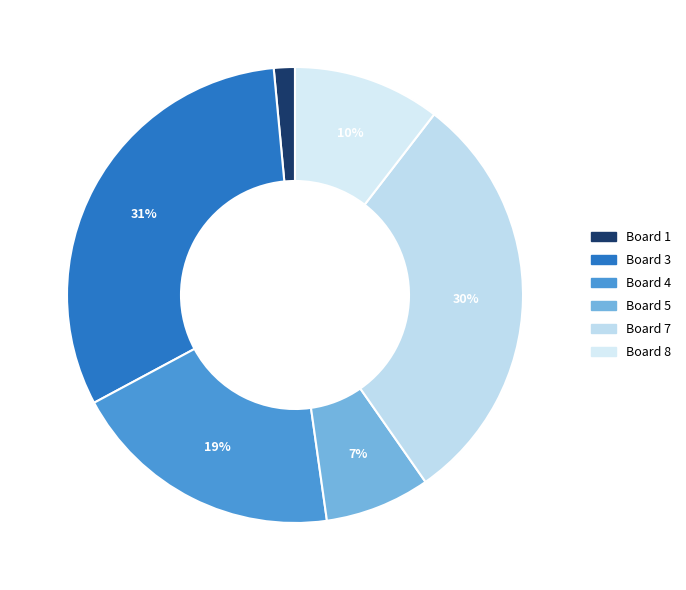

How many segments does this pie chart have?

6